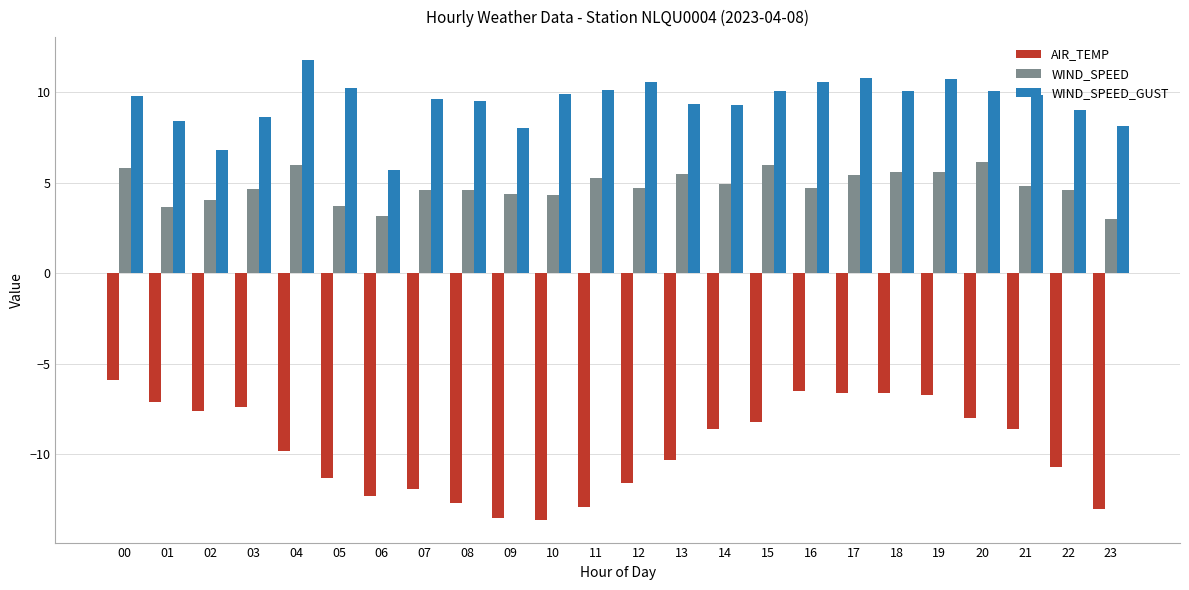

What is the spread (max minus min) of values at 07?

21.5